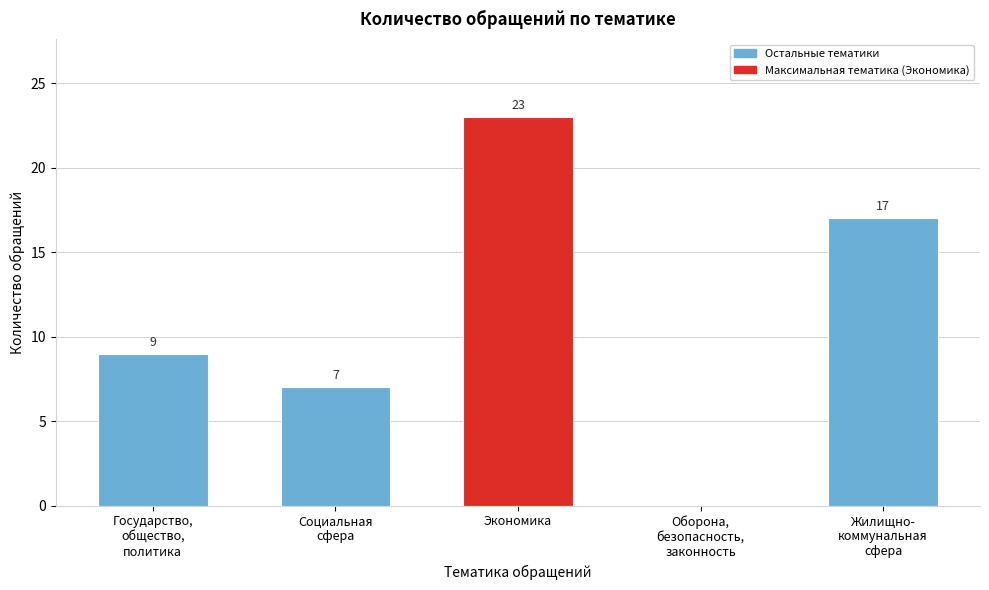

The value at Экономика is 6. True or false?

False